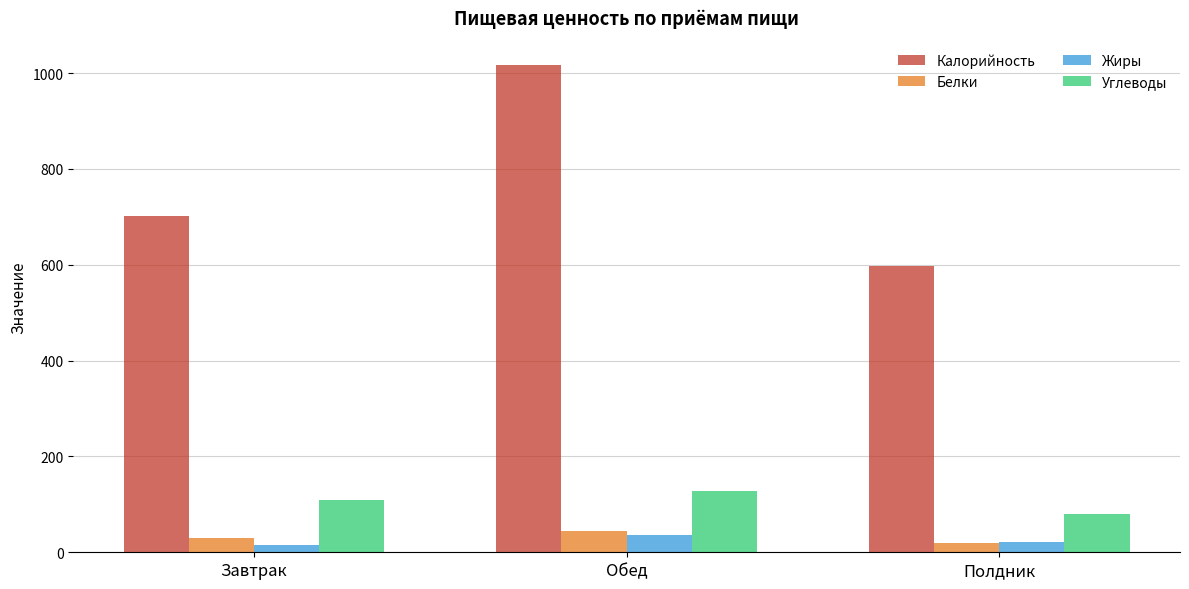

What is the difference between the second highest and minimum values in the Углеводы series?

27.8